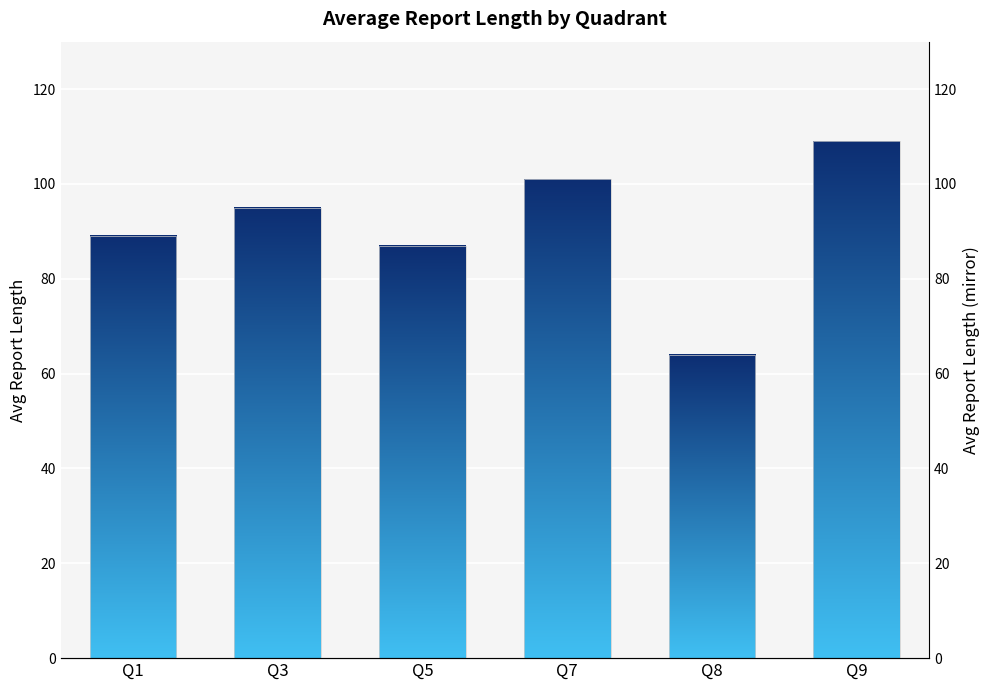

What is the change in value from Q8 to Q9?

+45